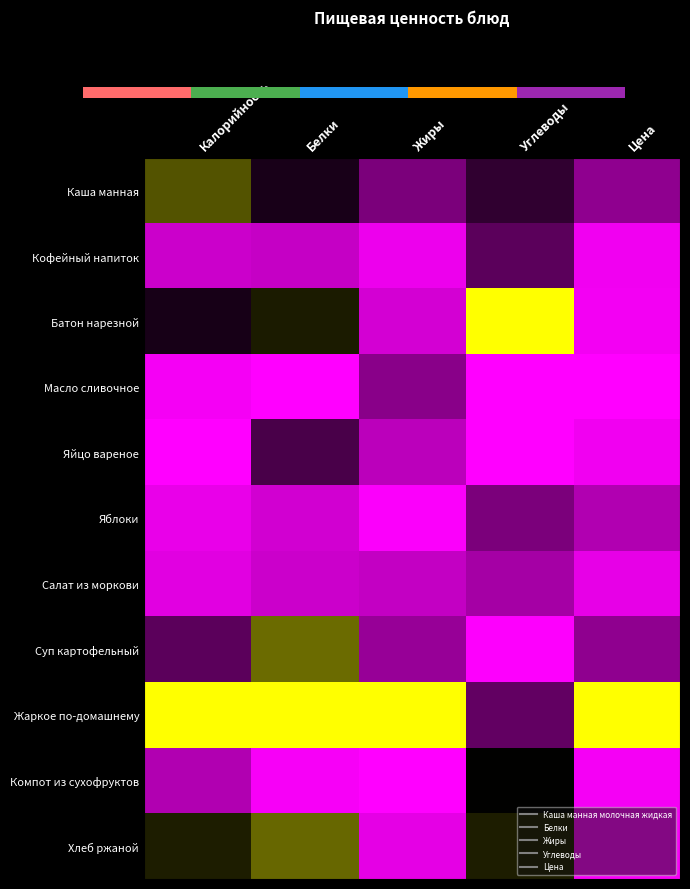

What is the total value across all series at Калорийность?

3.4